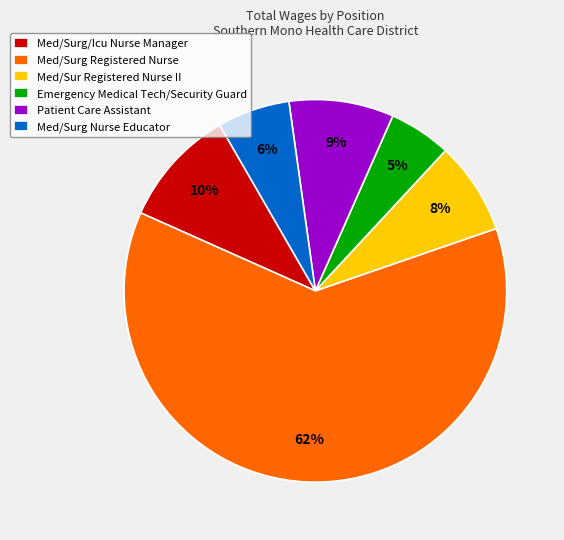

To the nearest percent, what is the difference between the Med/Surg/Icu Nurse Manager and Patient Care Assistant slice percentages?

1%